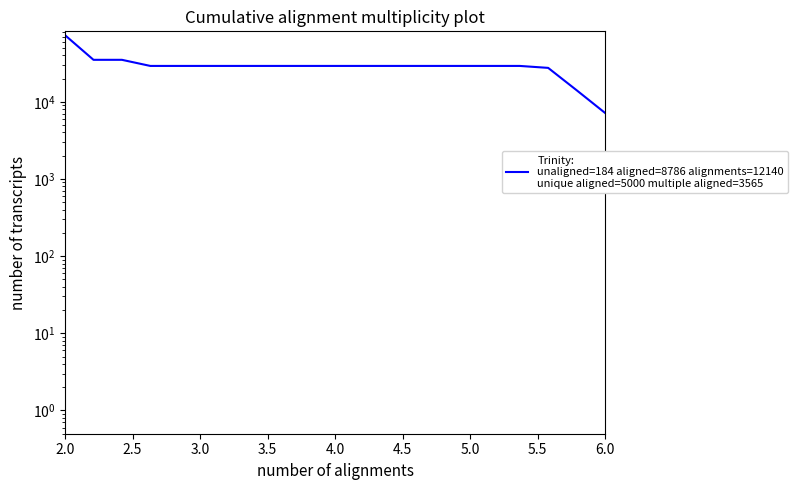

The chart shows a value of 58744.7 at 2.5. True or false?

False